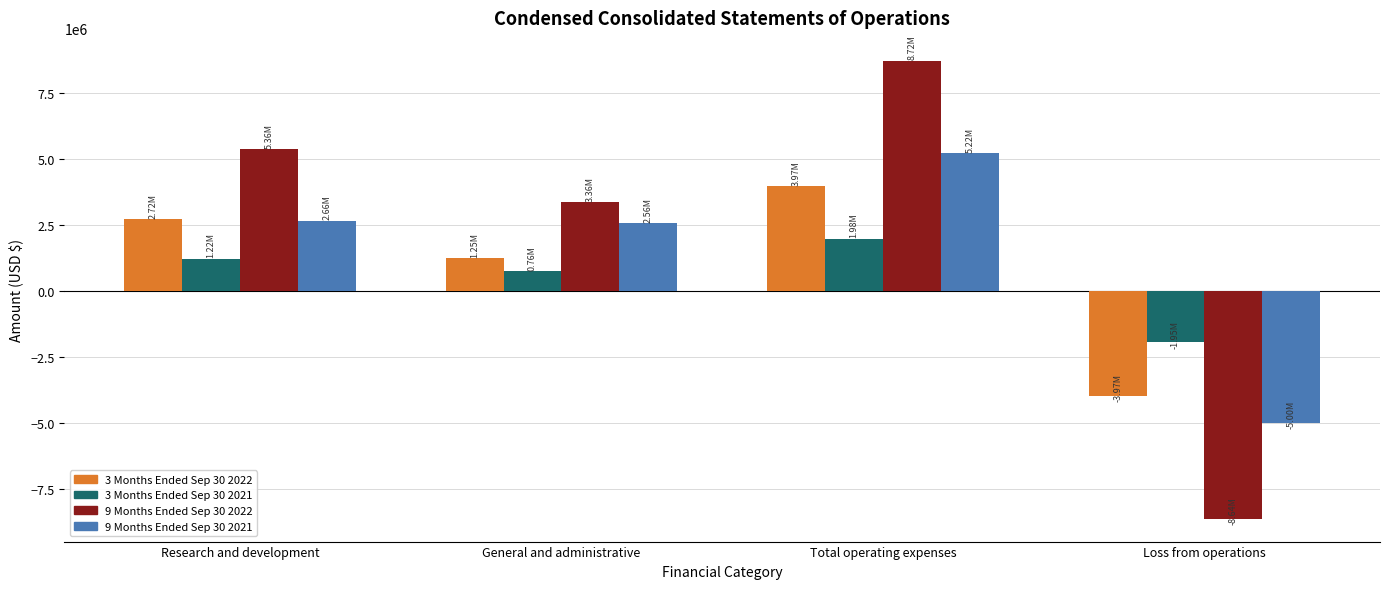

Is it true that 3 Months Ended Sep 30 2021 equals 1224362 at Research and development?

True